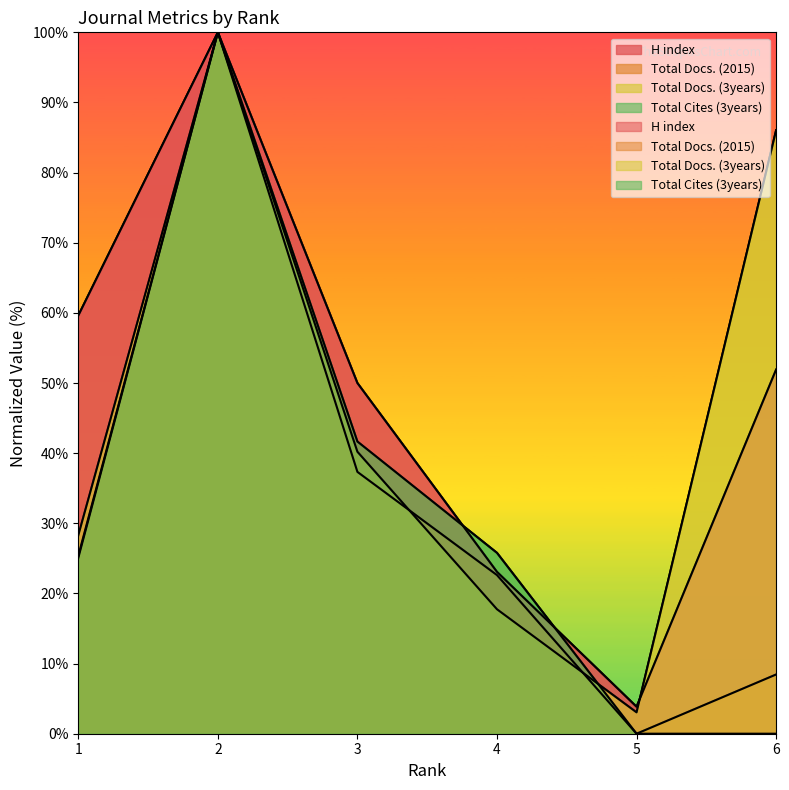

What is the difference between the second highest and minimum values in the Total Docs. (3years) series?

83.0